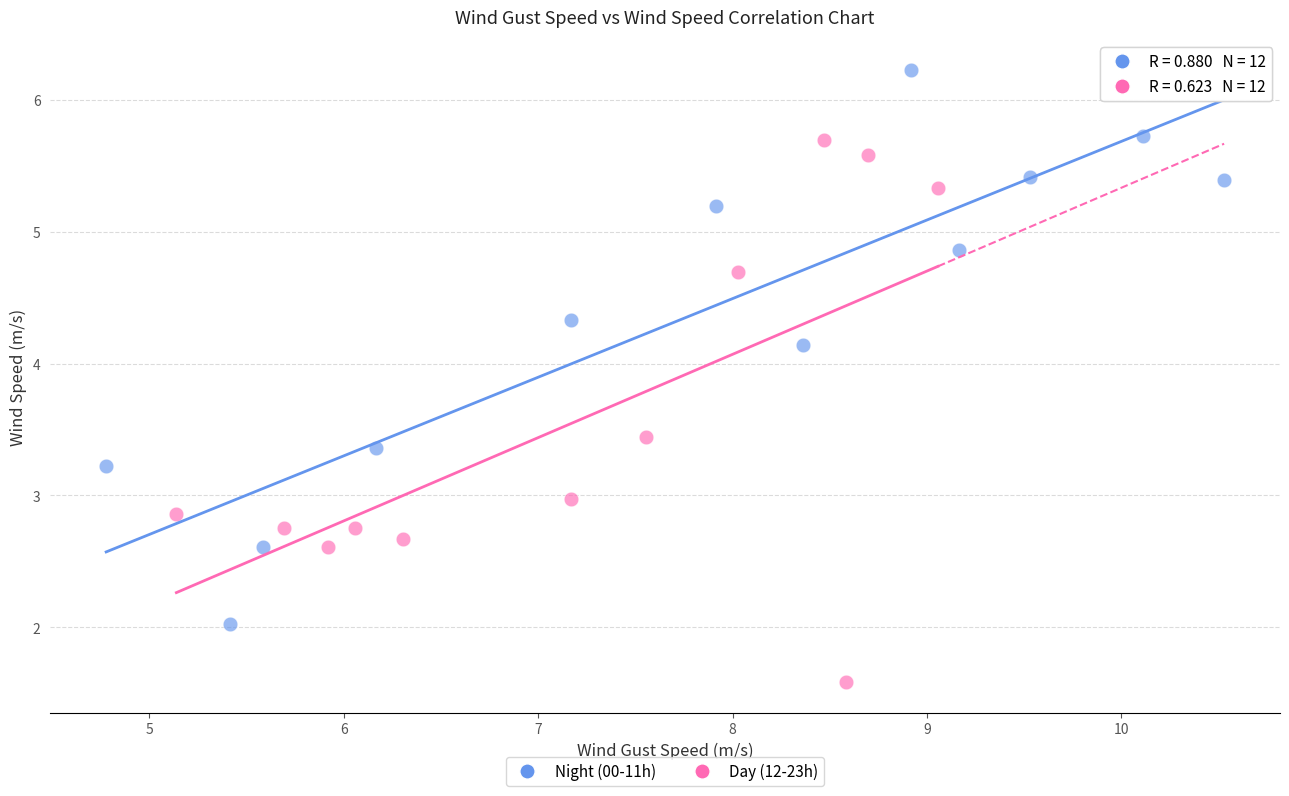

Which series has the largest Y range (max minus min)?

Night (00-11h)